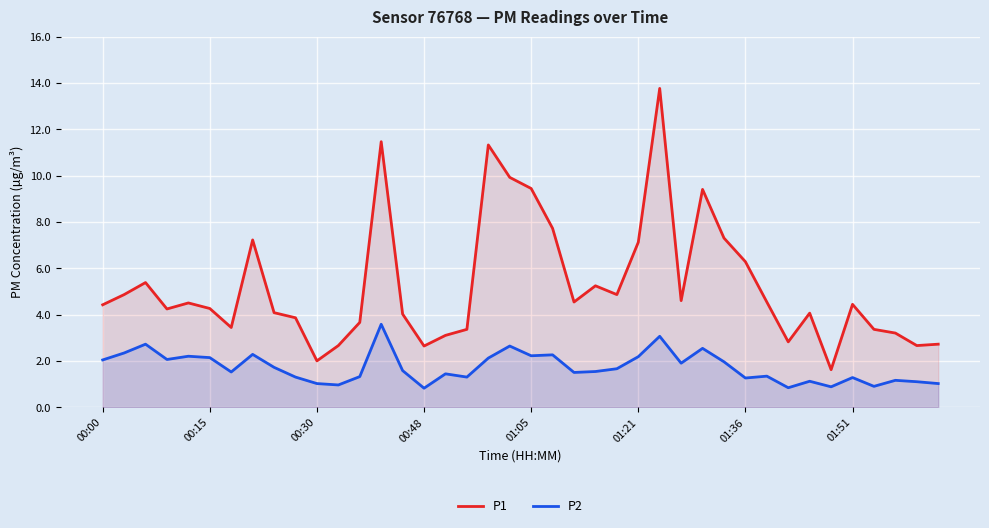

List the series in order of their overall mean, lowest first.

P2, P1